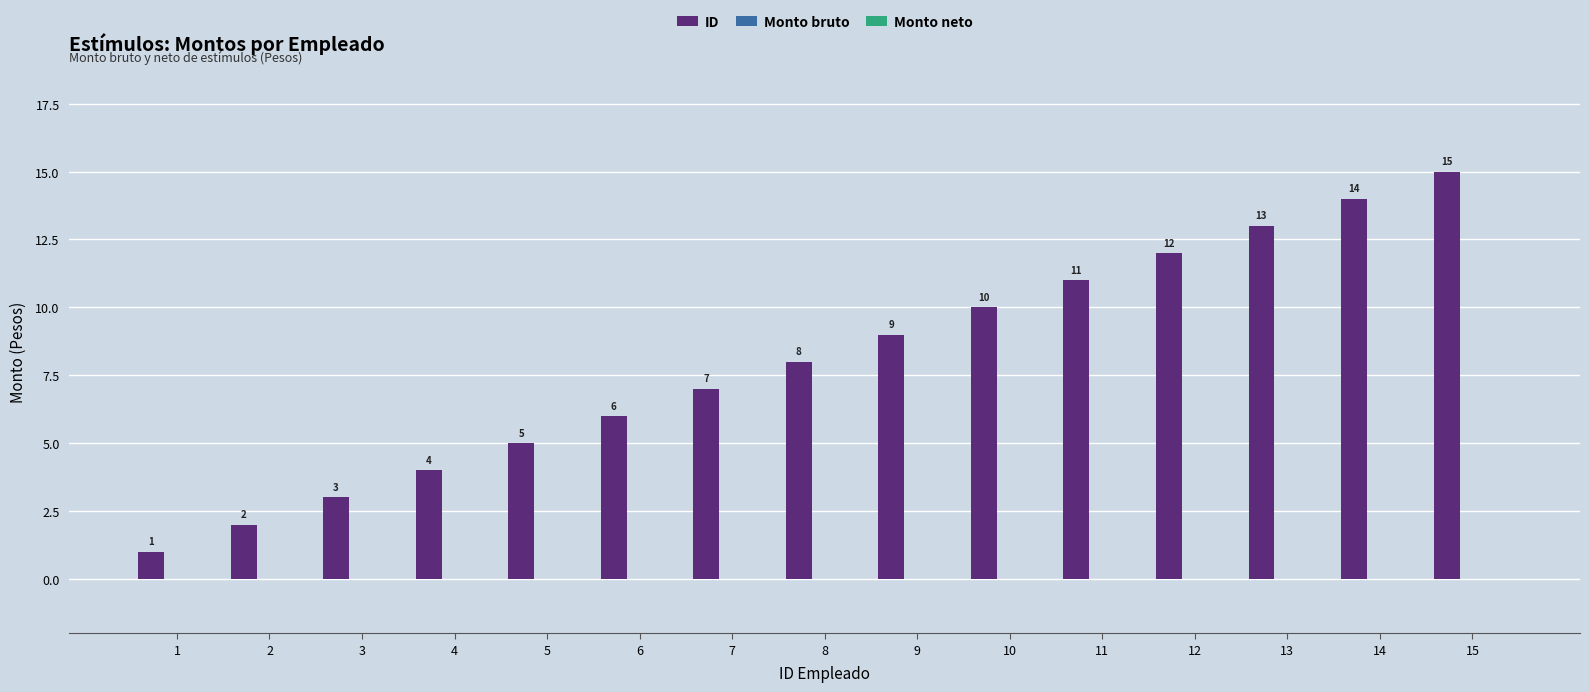

How many data points does each series have?

15